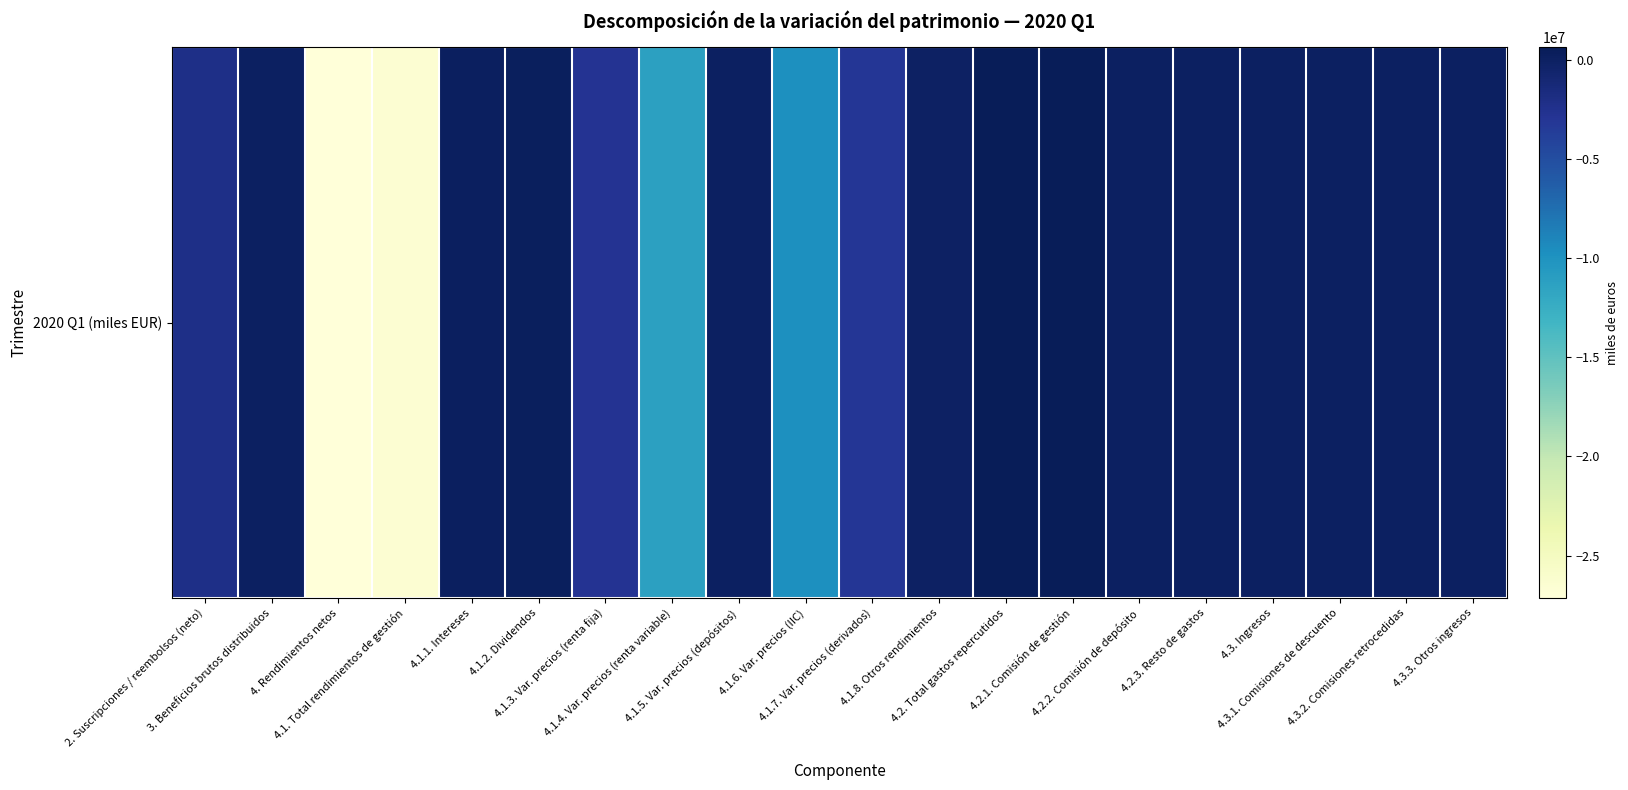

Is it true that the value at 4.1.1. Intereses is 41291?

False